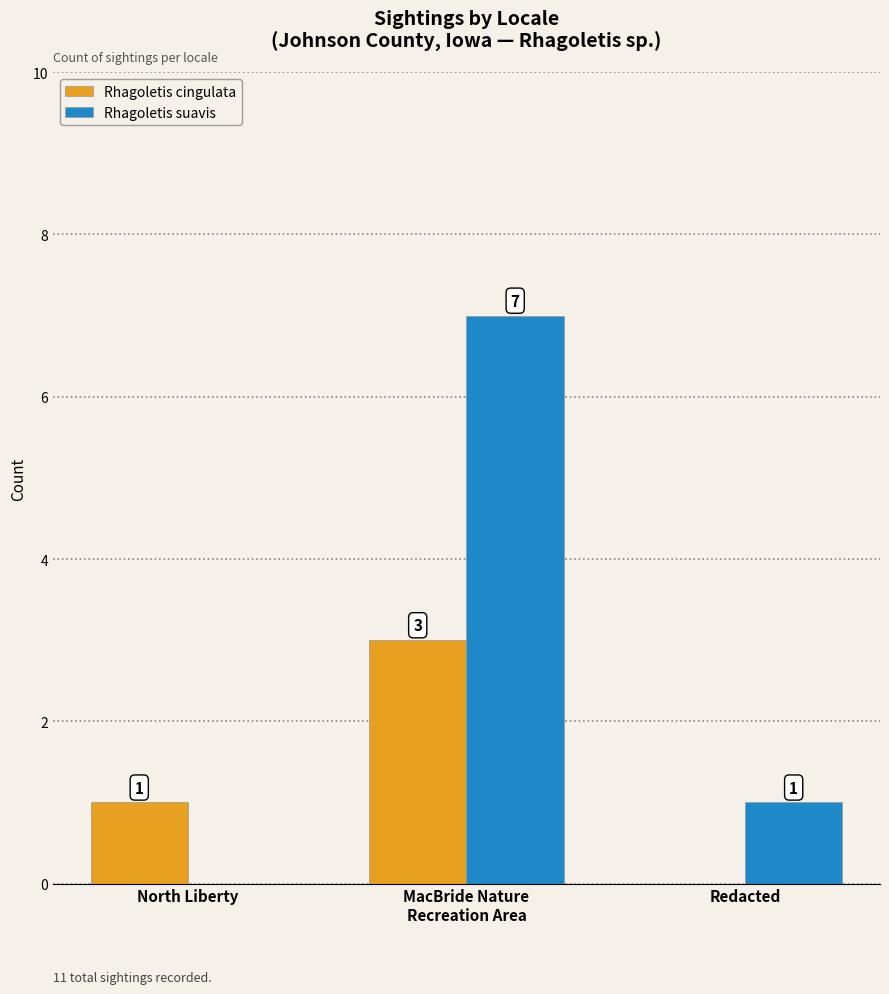

Which series has the widest spread of values?

Rhagoletis suavis